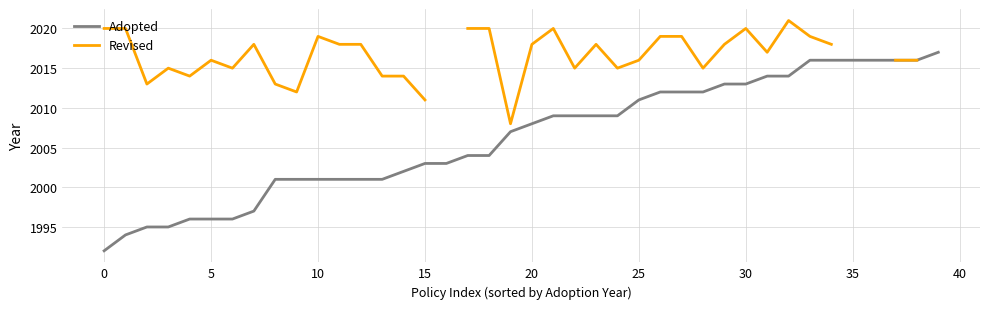

Is the value of Adopted at 24 greater than the value of Revised at 24?

No